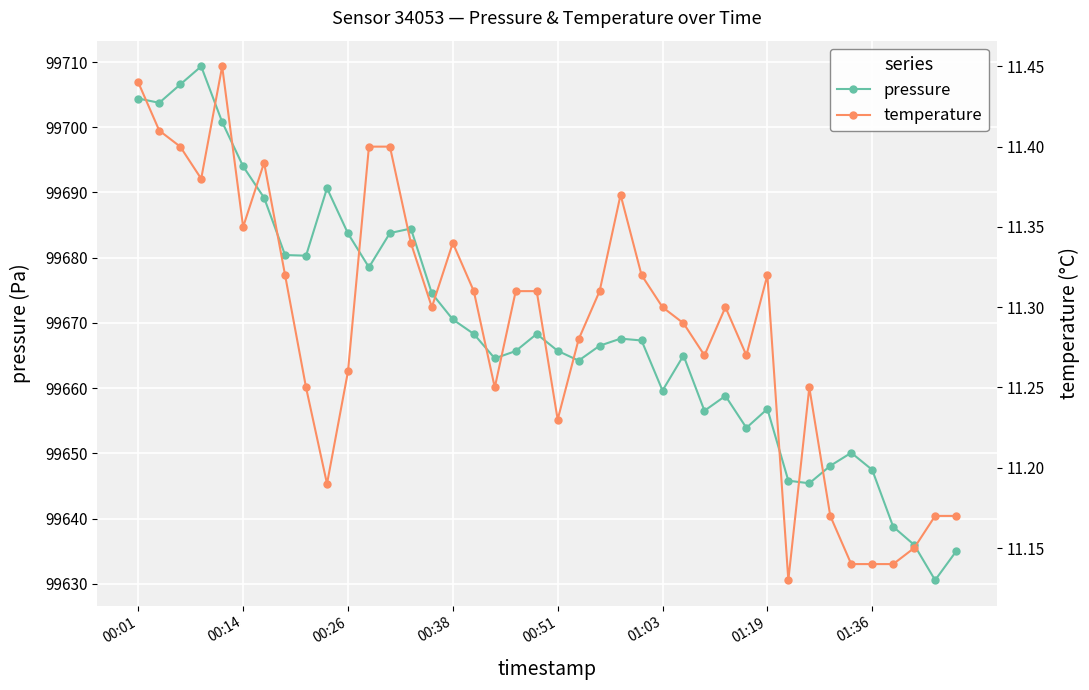

The pressure series shows 155117.0 at 01:03. True or false?

False